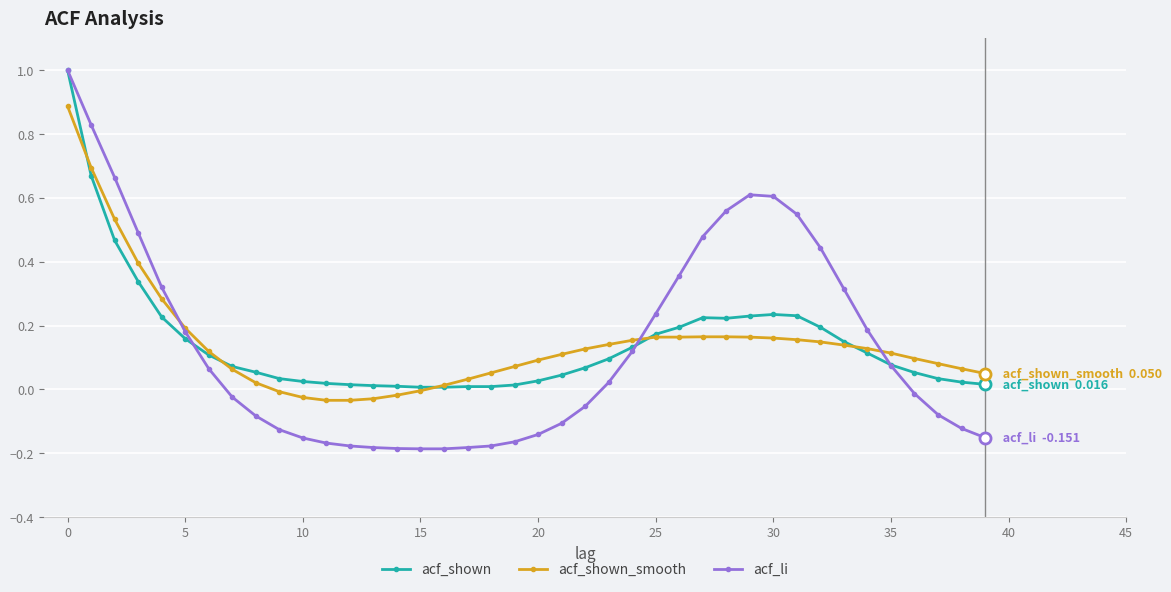

Which series has the widest spread of values?

acf_li